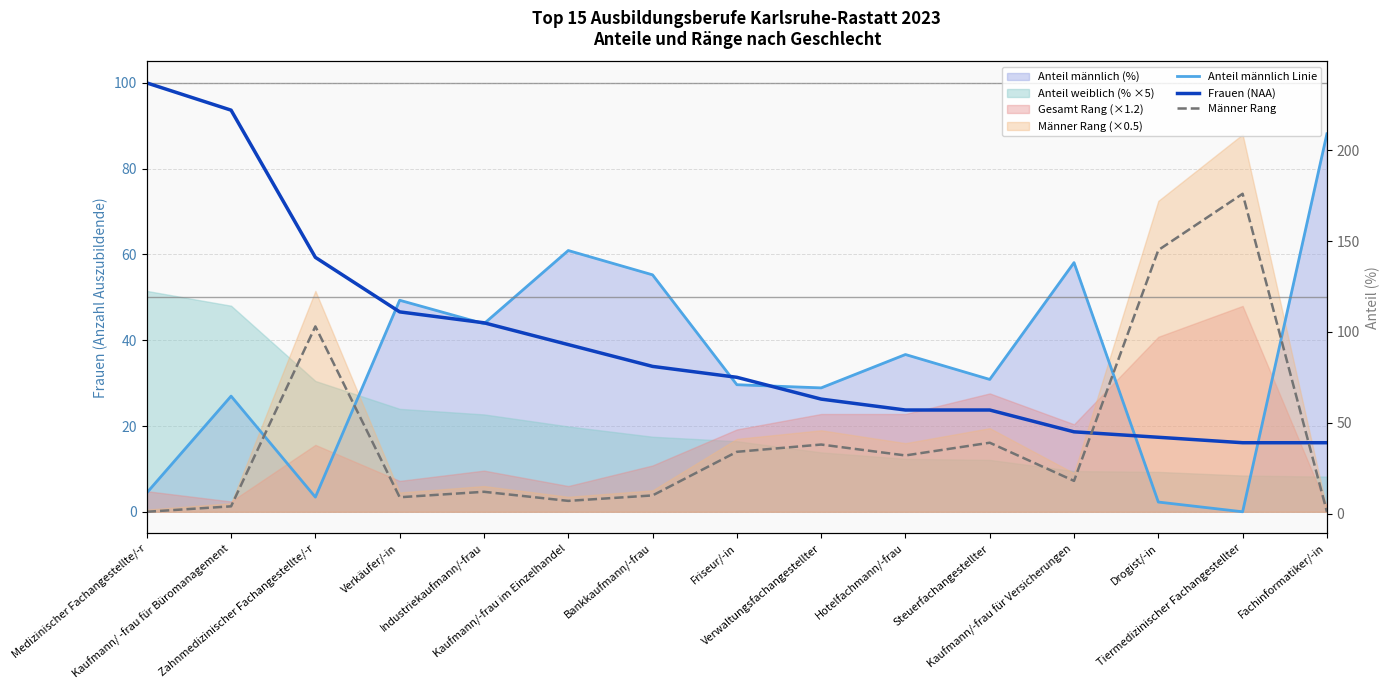

The value of Anteil männlich Linie at Steuerfachangestellter is 7.3. True or false?

False